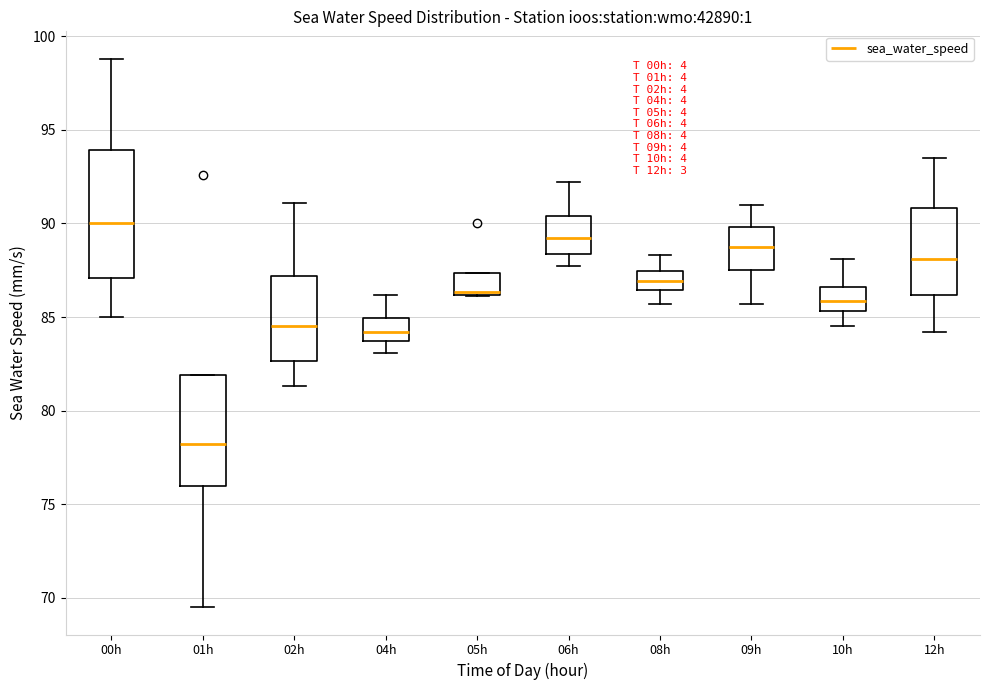

Which box has the highest median line?

00h